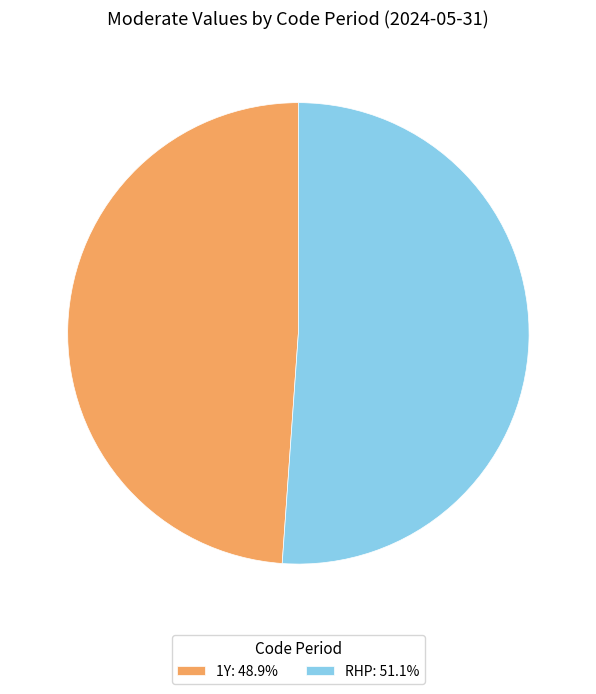

Which slice is the largest?

RHP